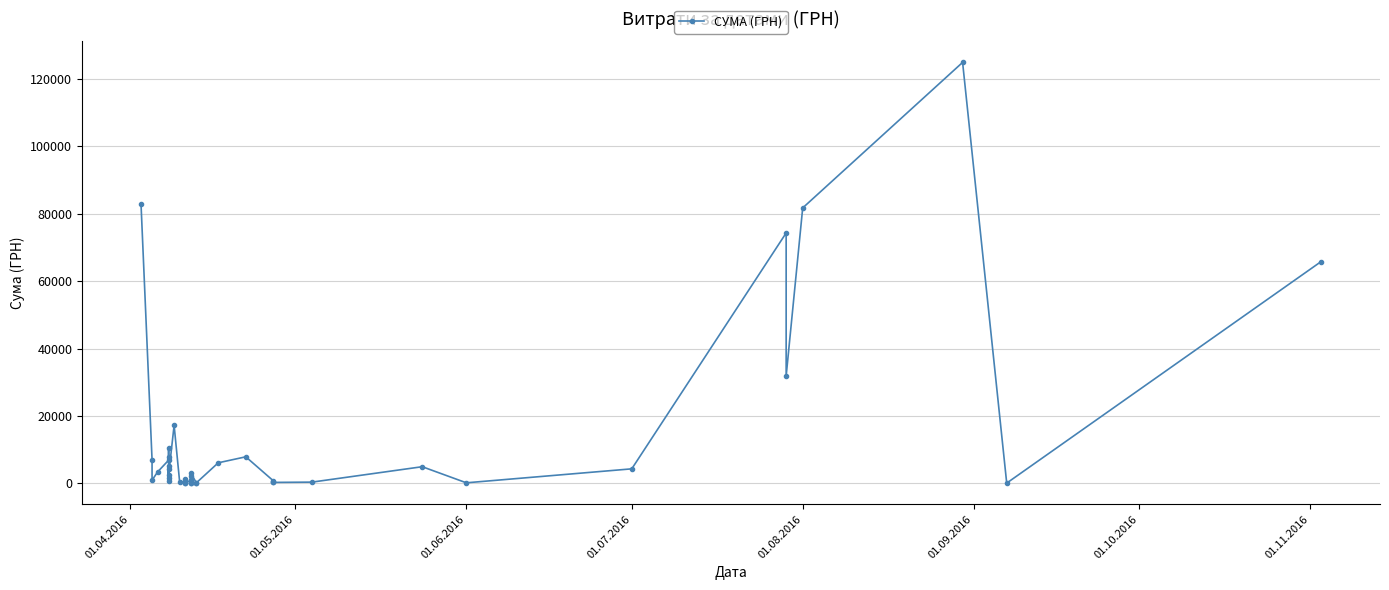

True or false: the data shows 4320.0 at 01.07.2016.

True